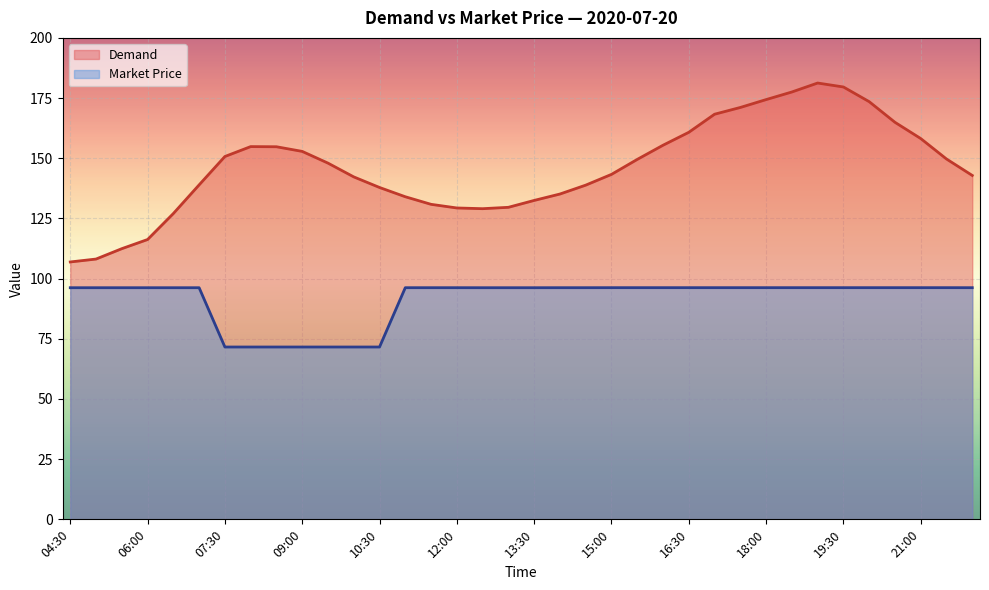

What is the lowest value of the Demand series?

106.9